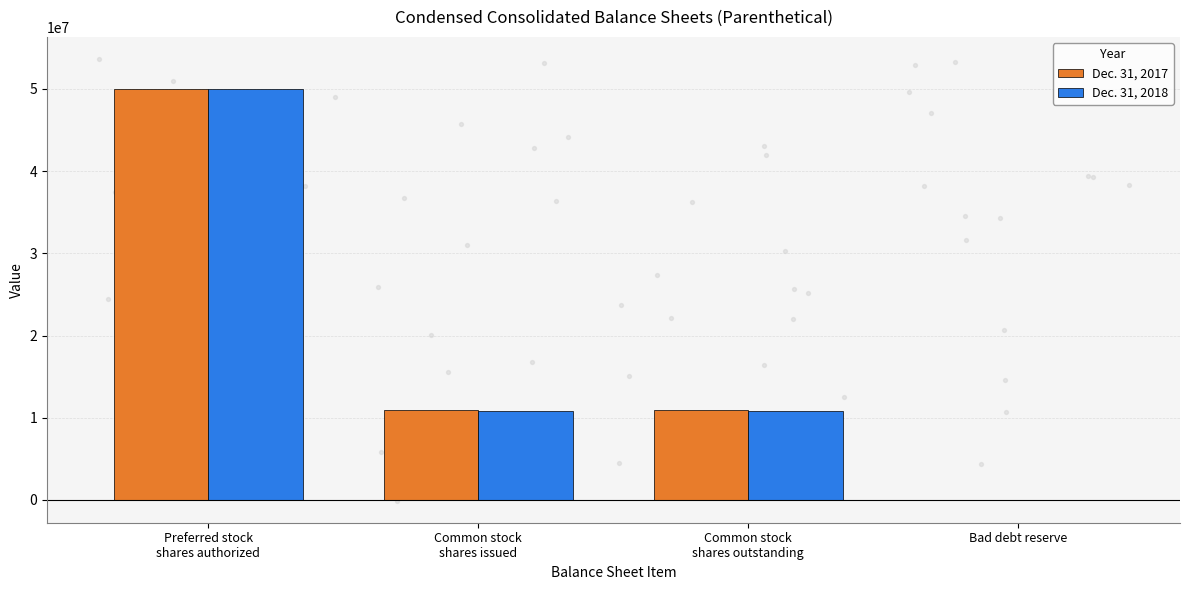

Which series contains the highest Y value?

Dec. 31, 2017